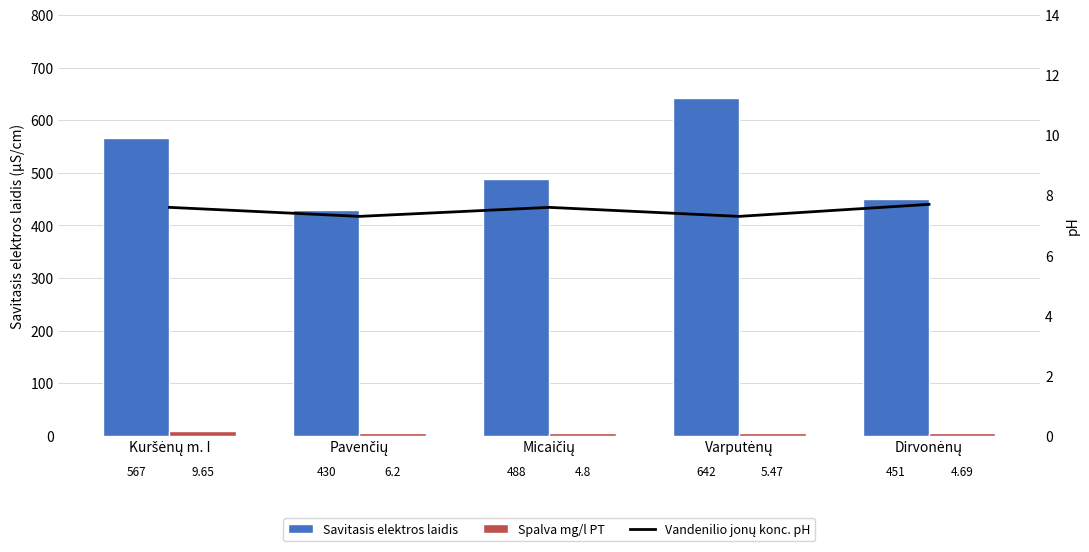

Reading left to right, extract all data points from this chart.

Savitasis elektros laidis: 567.0	430.0	488.0	642.0	451.0
Spalva mg/l PT: 9.7	6.2	4.8	5.5	4.7
Vandenilio jonų konc. pH: 7.6	7.3	7.6	7.3	7.7